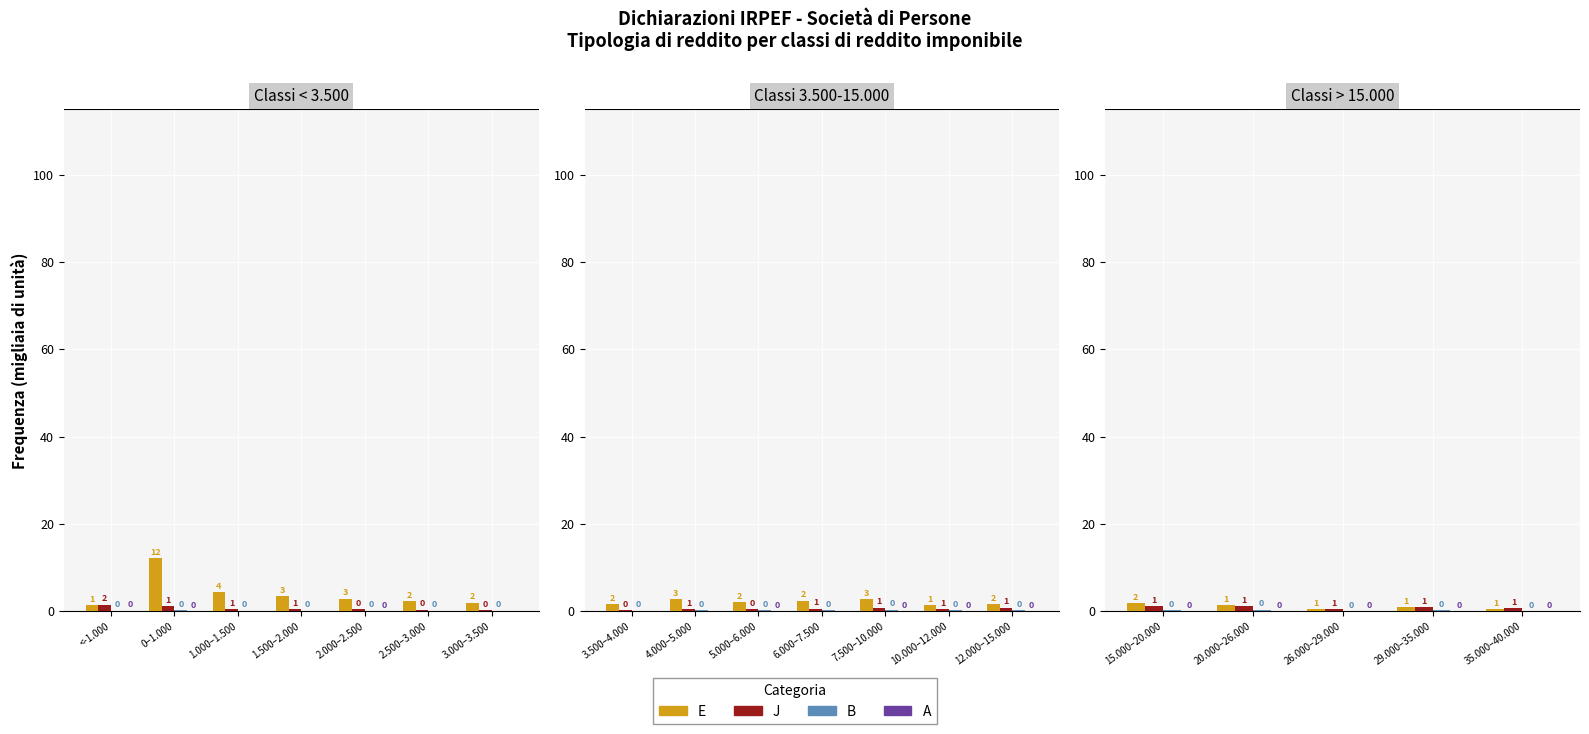

What is the label of the 2nd bar from the left?

20.000–26.000